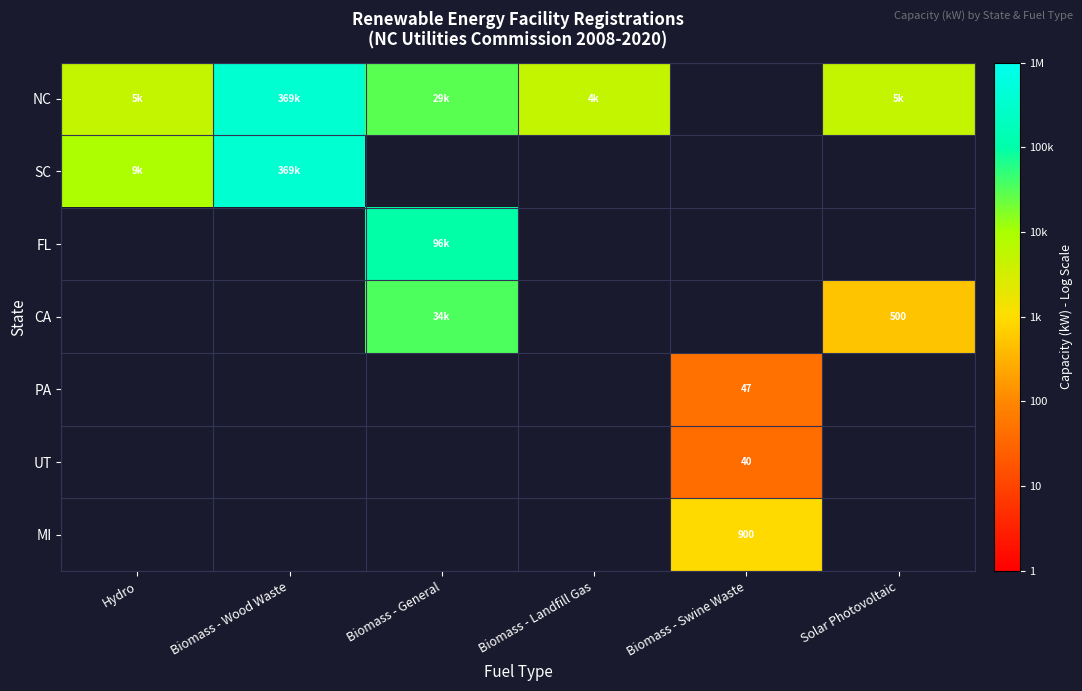

Which series changed the most between Biomass - Wood Waste and Biomass - Landfill Gas?

NC